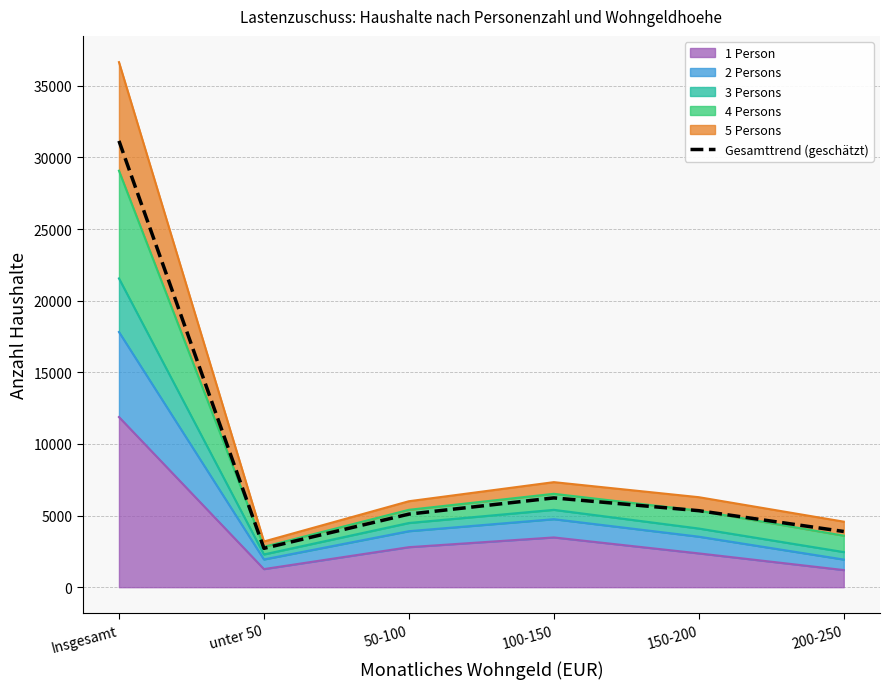

Reading right to left, transcribe all the data shown in this chart.

200-250=3887.9	150-200=5339.7	100-150=6232.2	50-100=5100.0	unter 50=2711.5	Insgesamt=31150.0